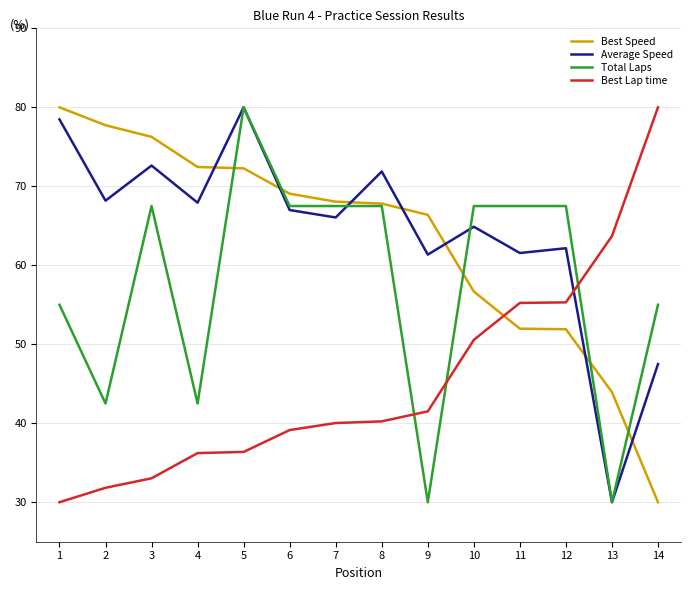

The value of Best Speed at 3 is 76.3. True or false?

True